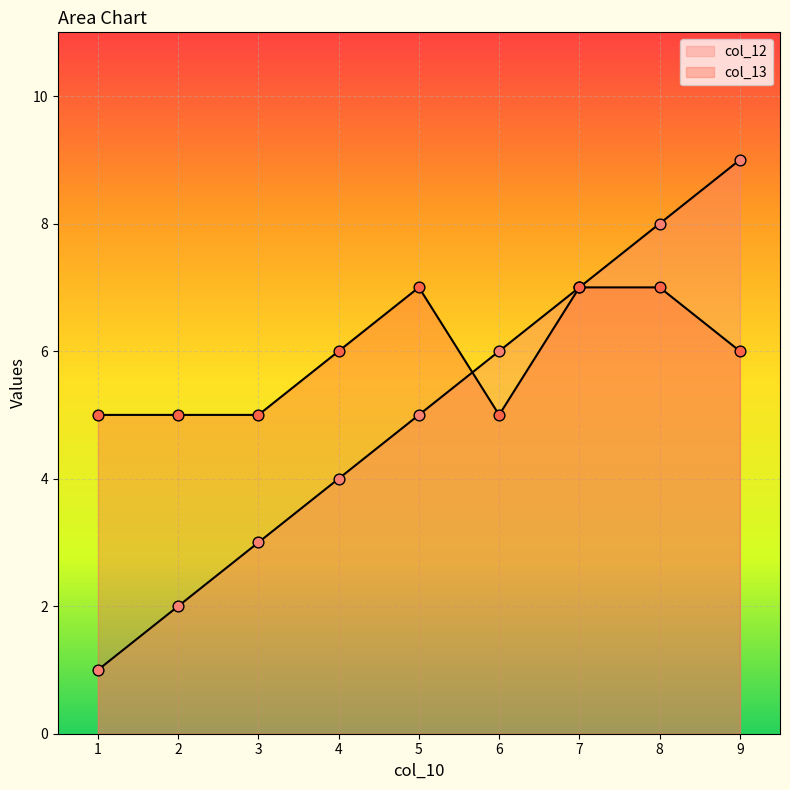

Which series has the widest spread of Y values?

col_12